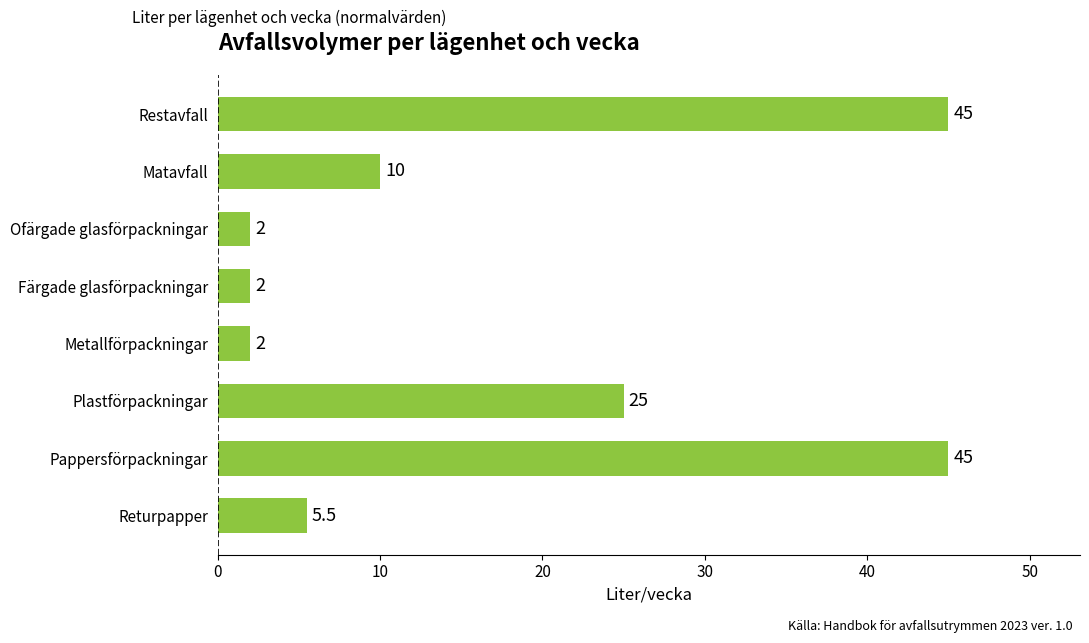

Reading top to bottom, what are all the values shown in this chart?

Restavfall=45.0	Matavfall=10.0	Ofärgade glasförpackningar=2.0	Färgade glasförpackningar=2.0	Metallförpackningar=2.0	Plastförpackningar=25.0	Pappersförpackningar=45.0	Returpapper=5.5